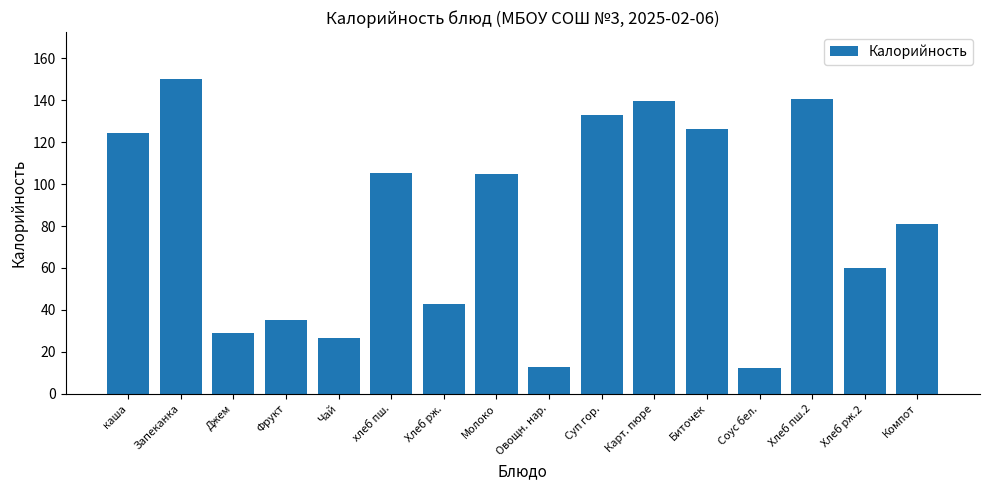

Is it true that the value at Запеканка is 150.0?

True